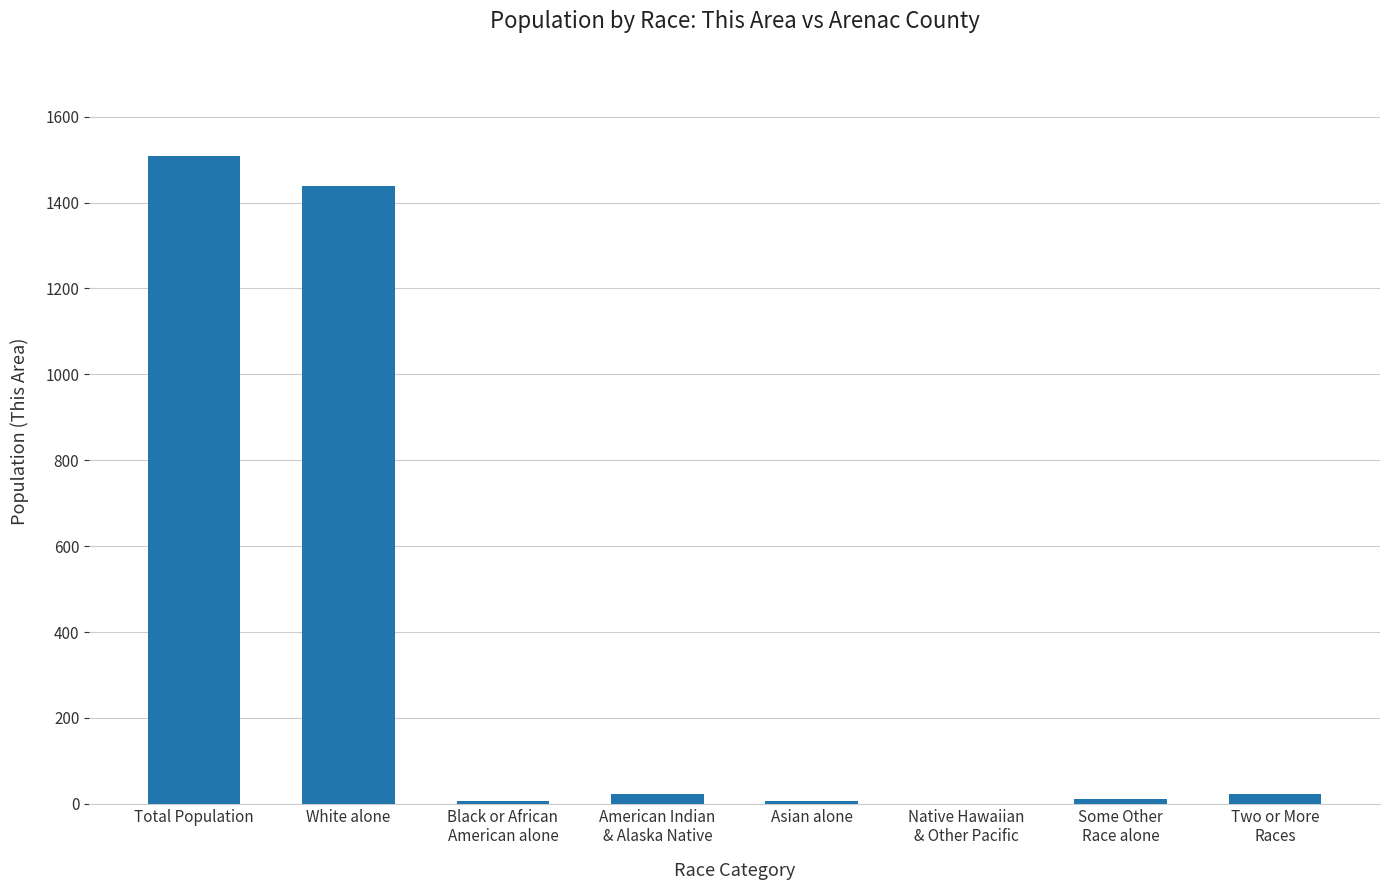

The chart shows a value of 6 at Asian alone. True or false?

True